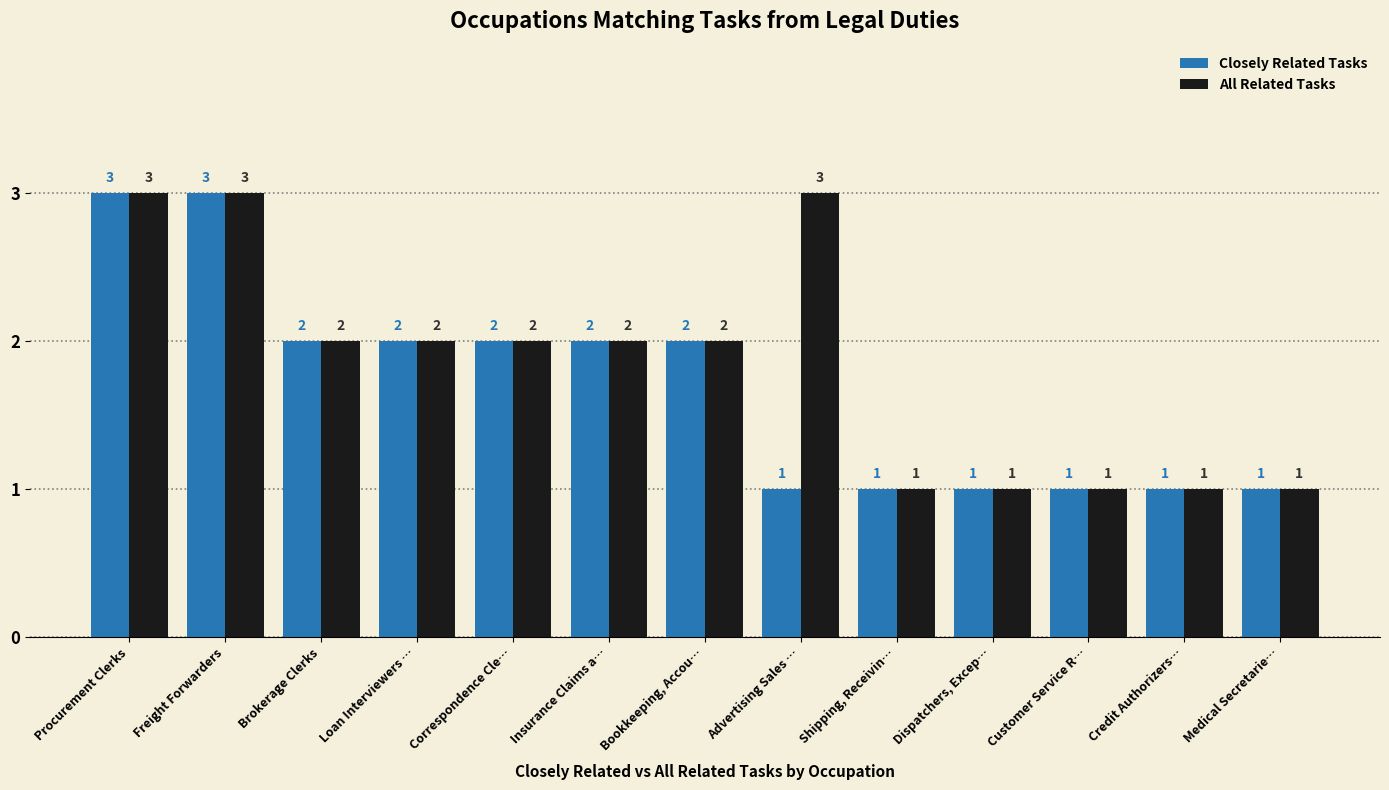

What is the total value across all series at Loan Interviewers …?

4